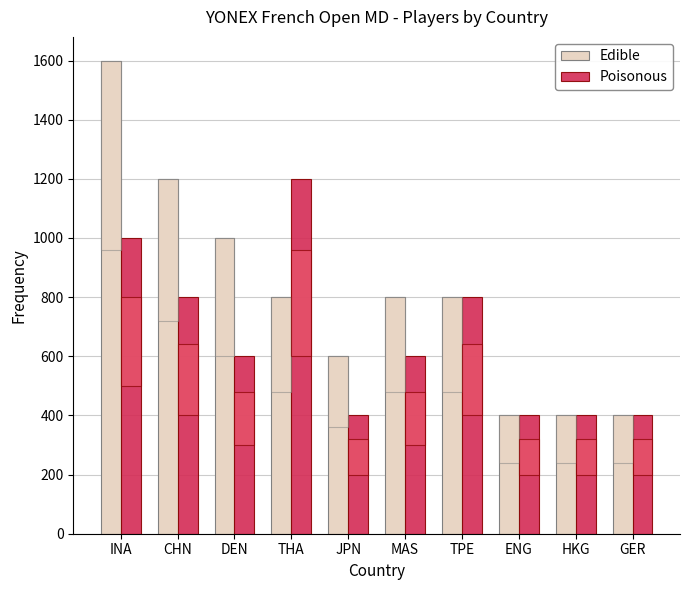

Rank the categories by Edible value from lowest to highest.

ENG, HKG, GER, JPN, THA, MAS, TPE, DEN, CHN, INA